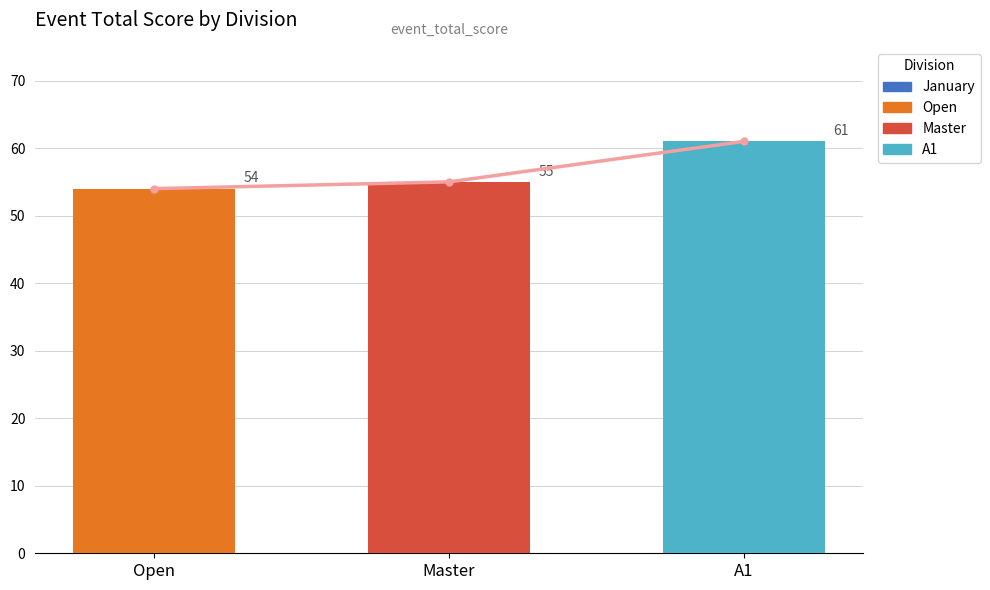

Does the chart contain stacked bars?

No